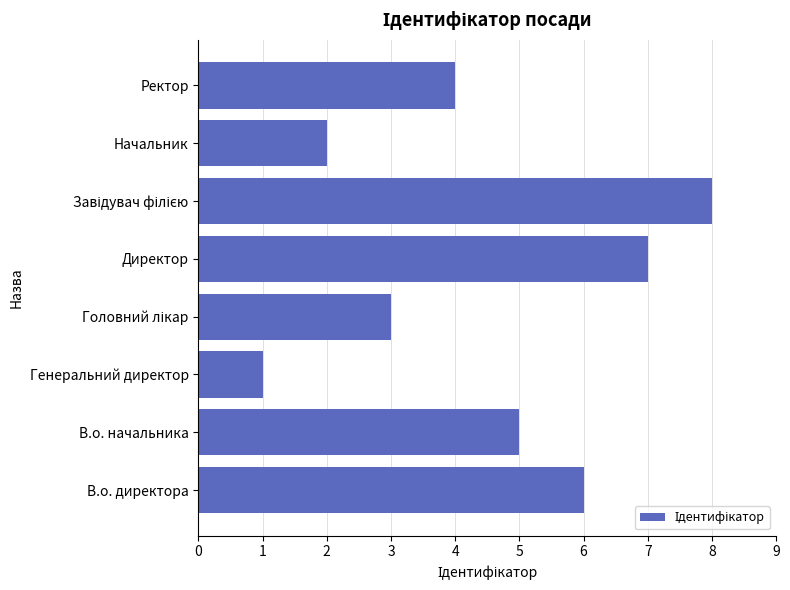

Reading bottom to top, what are all the values shown in this chart?

6	5	1	3	7	8	2	4